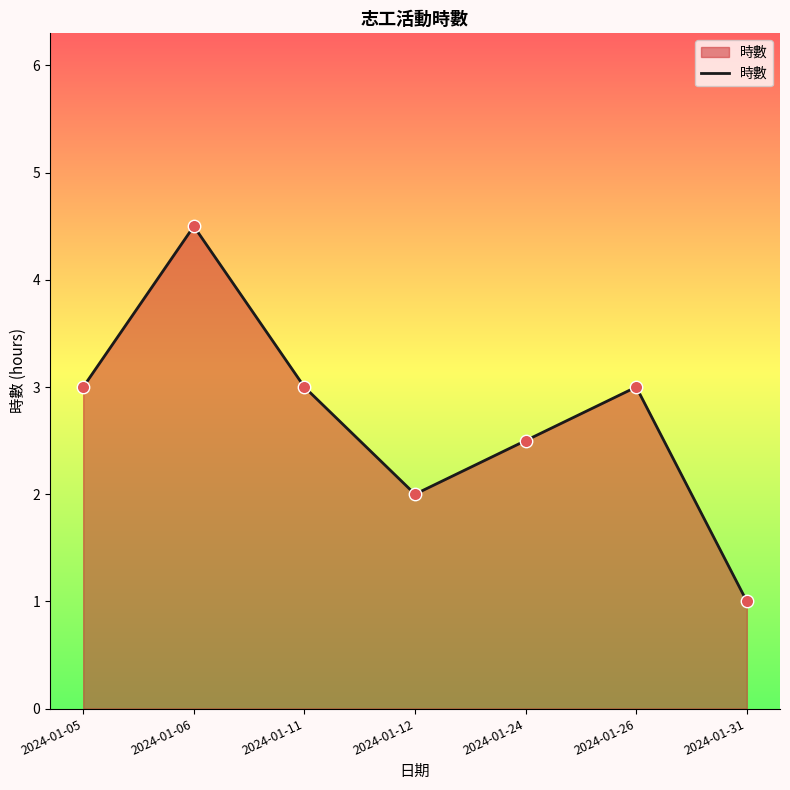

What is the change in value from 2024-01-06 to 2024-01-31?

-3.5